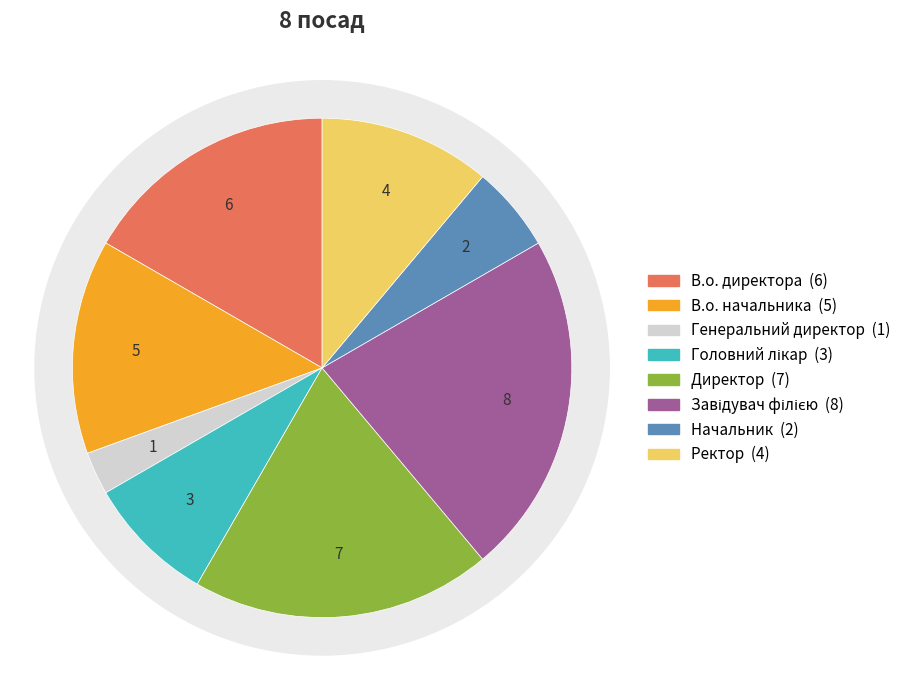

To the nearest percent, what percentage of the pie is В.о. директора?

17%